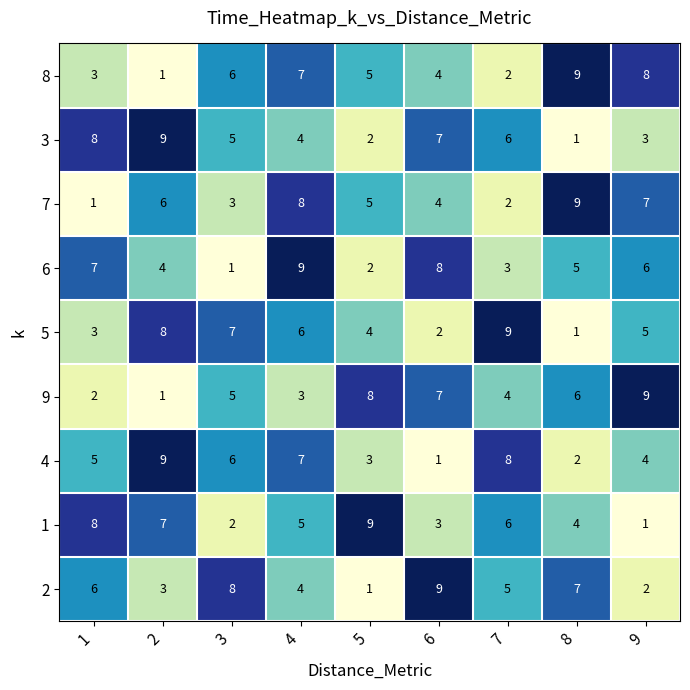

What is the spread (max minus min) of values at 3?

7